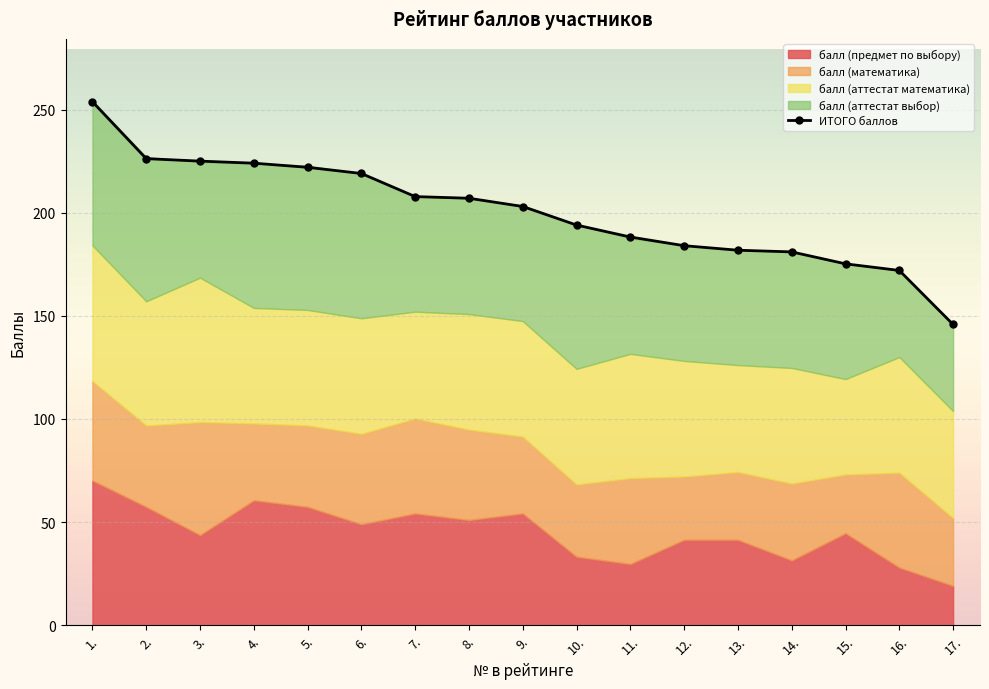

Where does the data first go above 203?

1.